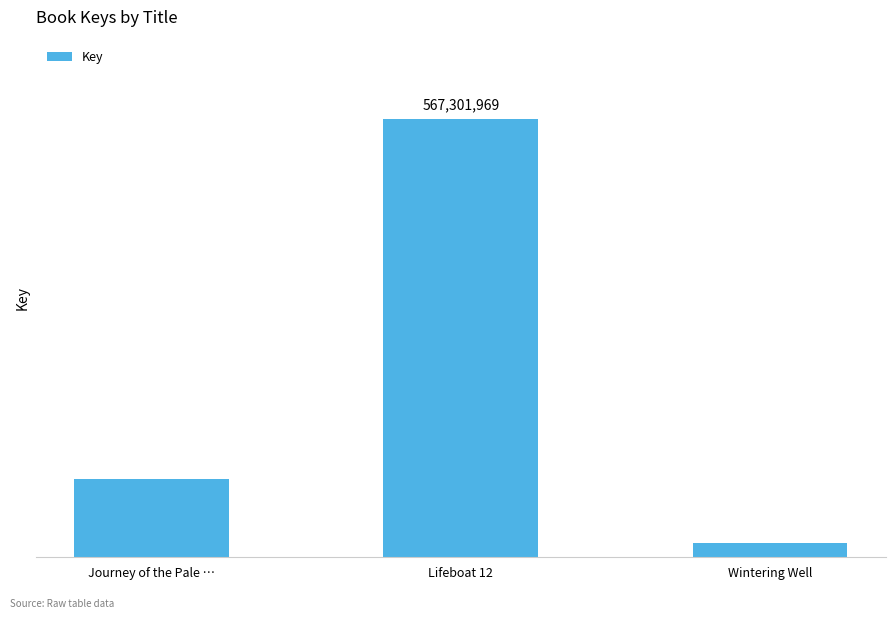

What is the sum of the values at Lifeboat 12 and Journey of the Pale …?

667965195